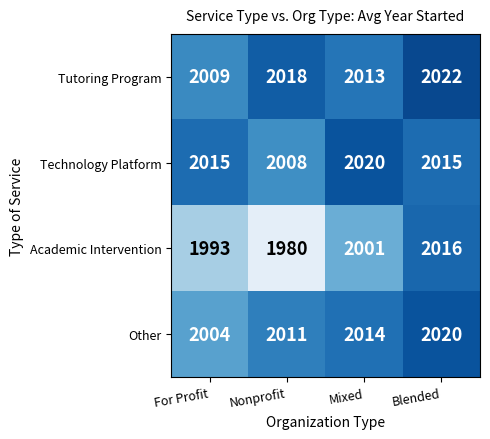

At Blended, list the series in order from smallest to largest.

Technology Platform, Academic Intervention, Other, Tutoring Program